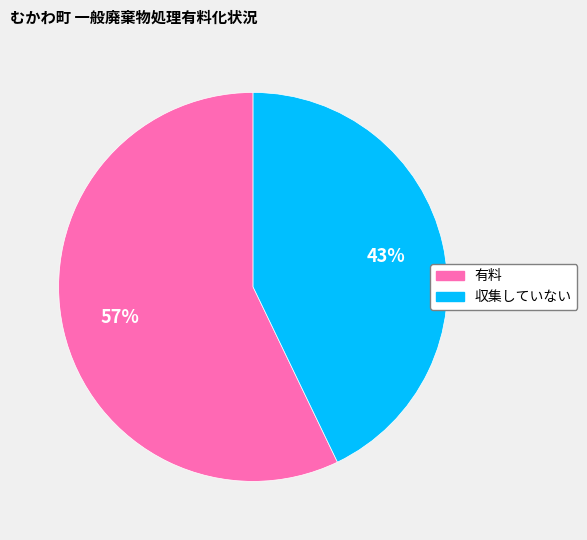

Between 収集していない and 有料, which is larger?

有料